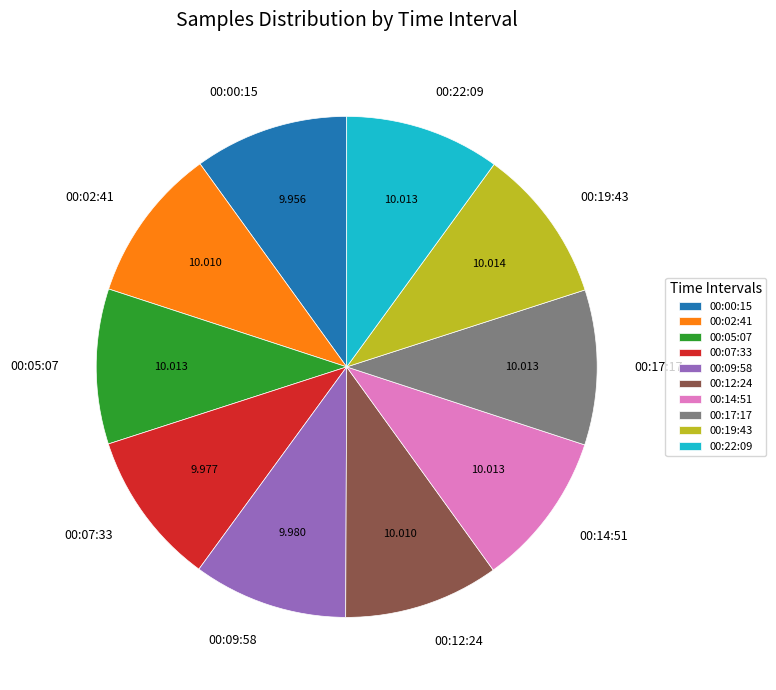

How many segments does this pie chart have?

10